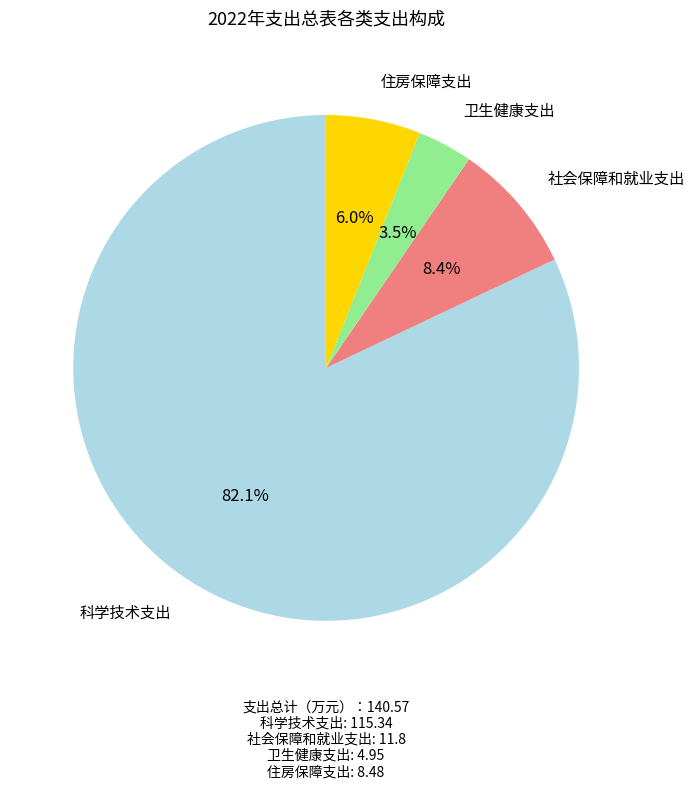

What is the total percentage of 住房保障支出 and 科学技术支出?

88.1%